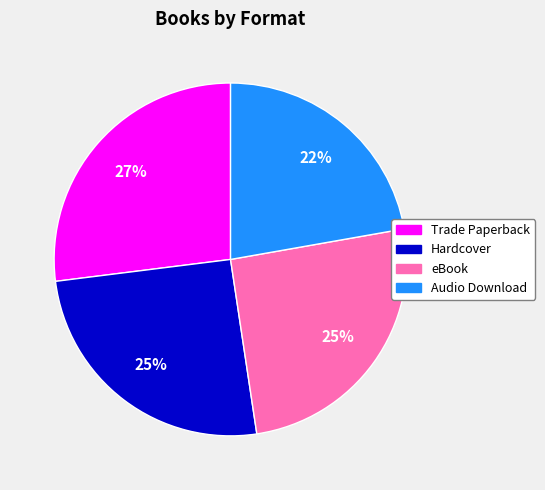

What percentage is the Hardcover slice, to the nearest percent?

25%